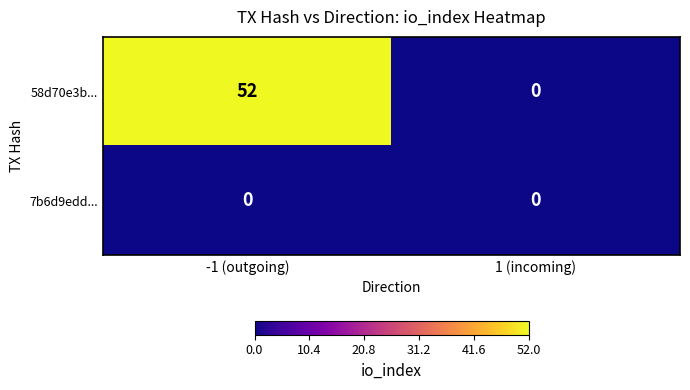

List the labels in order of 58d70e3b... value, smallest first.

1 (incoming), -1 (outgoing)